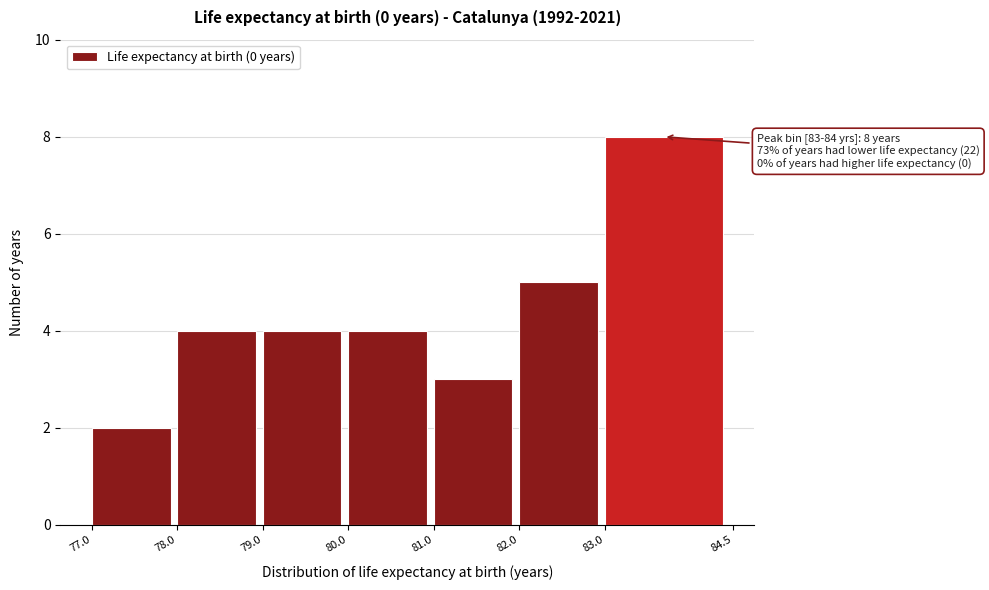

Over which range of the x-axis is the bar tallest?

83.0 to 84.5